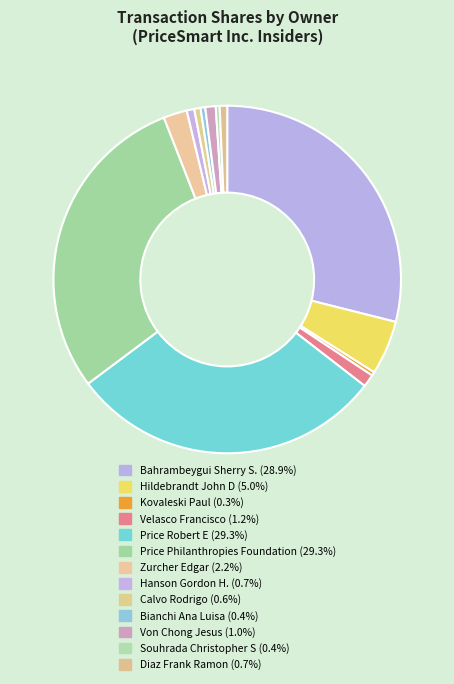

How many slices are in this pie chart?

13